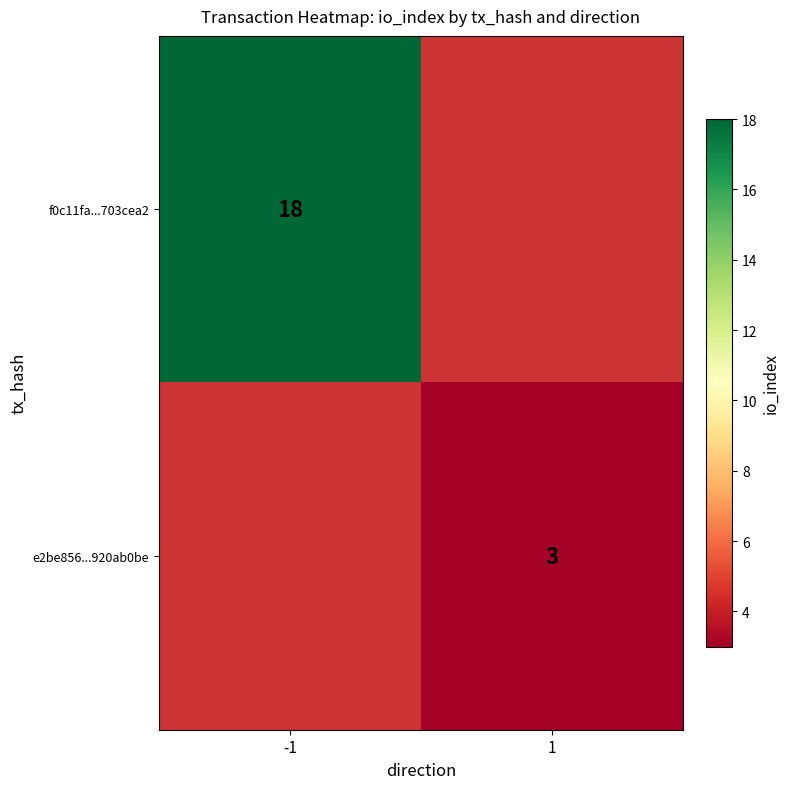

True or false: f0c11fa...703cea2 has a value of 18 at -1.

True